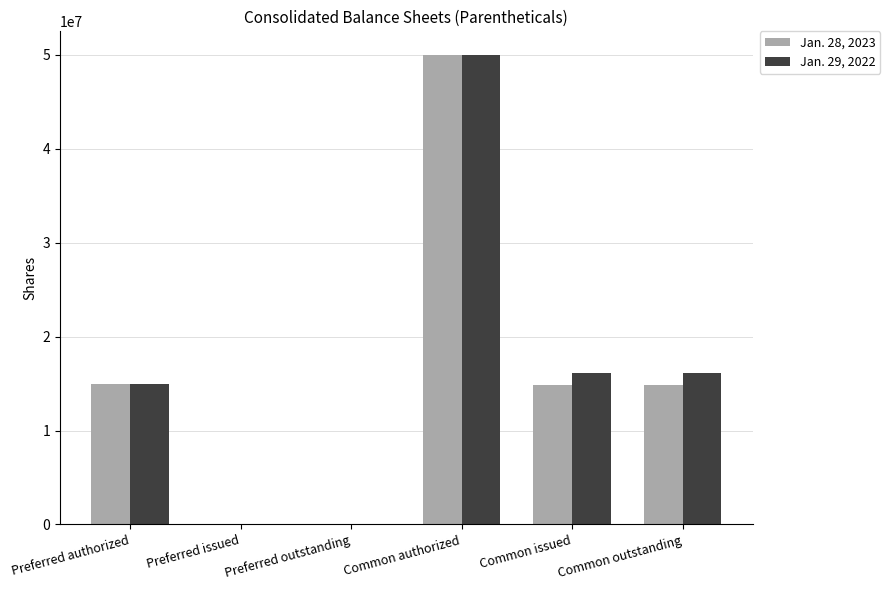

What is the total value across all series at Common authorized?

100000000